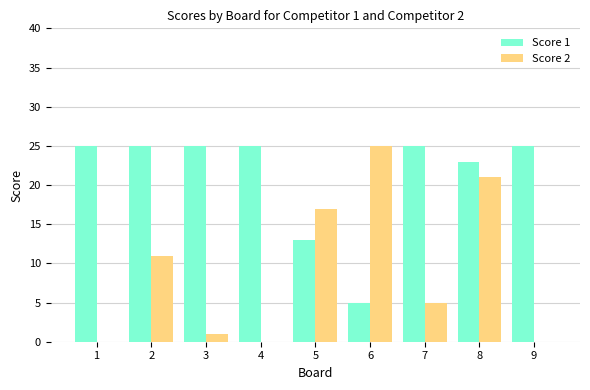

How many distinct data groups are displayed?

2